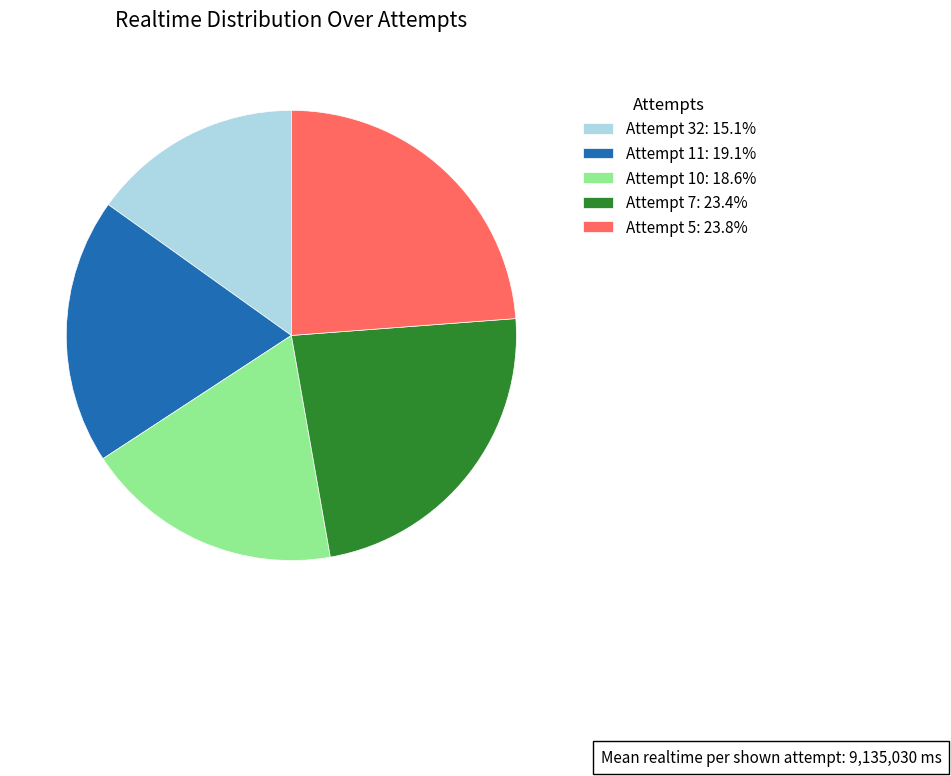

Between Attempt 32 and Attempt 7, which is larger?

Attempt 7